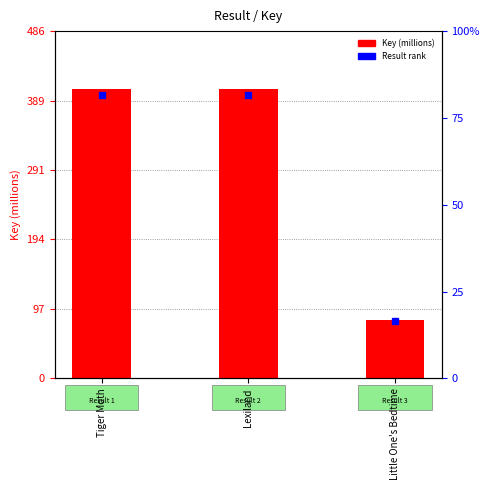

What is the sum of all values?

891.0